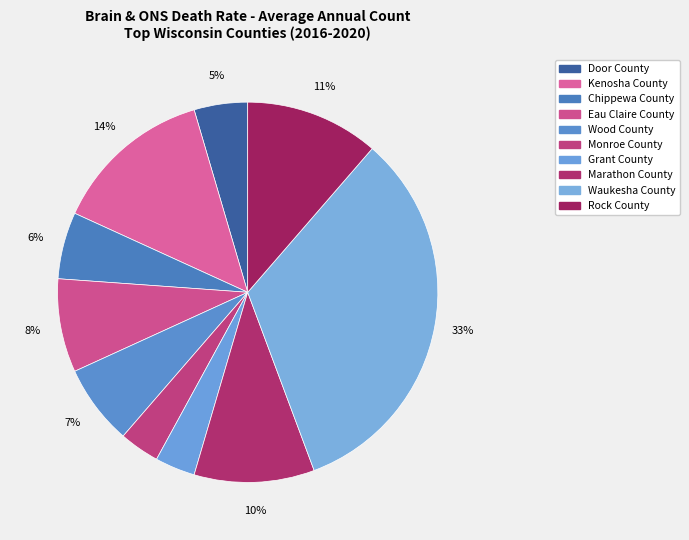

What percentage is the Monroe County slice, to the nearest percent?

3%